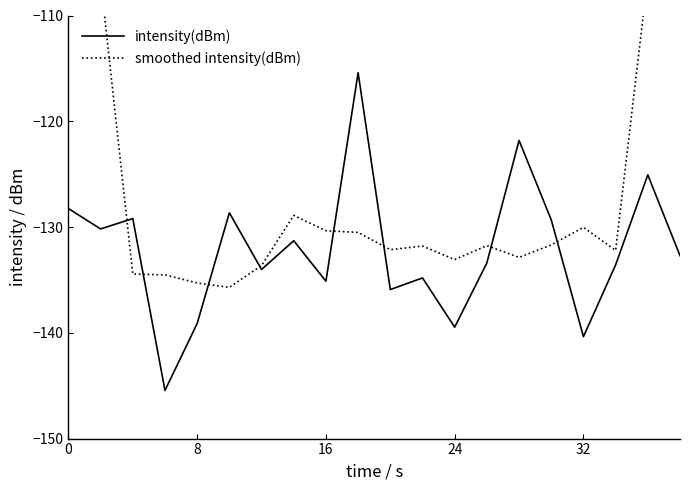

The intensity(dBm) series shows -32.9 at 24. True or false?

False